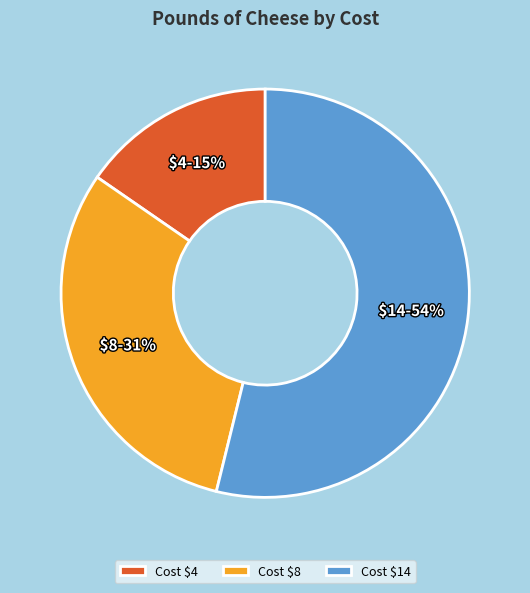

To the nearest percent, what is the average slice percentage?

33%